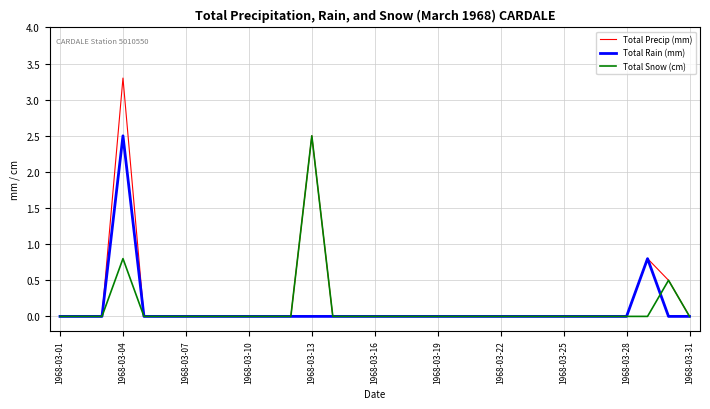

Which series has the largest range (max minus min)?

Total Precip (mm)